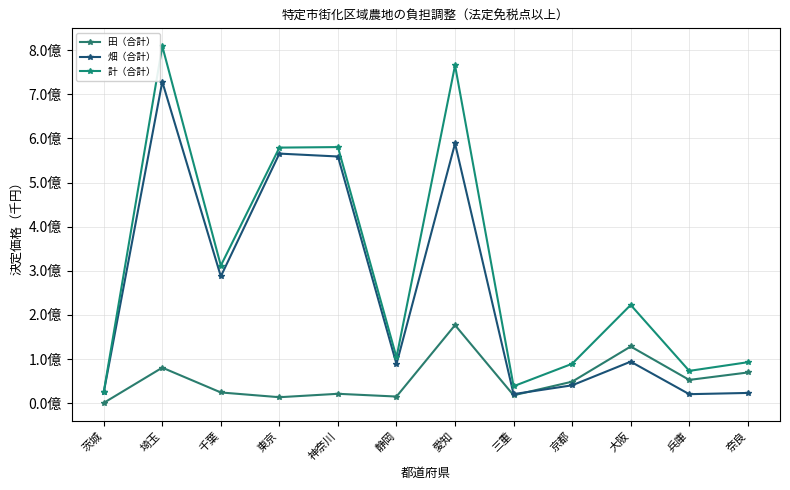

Does the chart have visible grid lines?

Yes